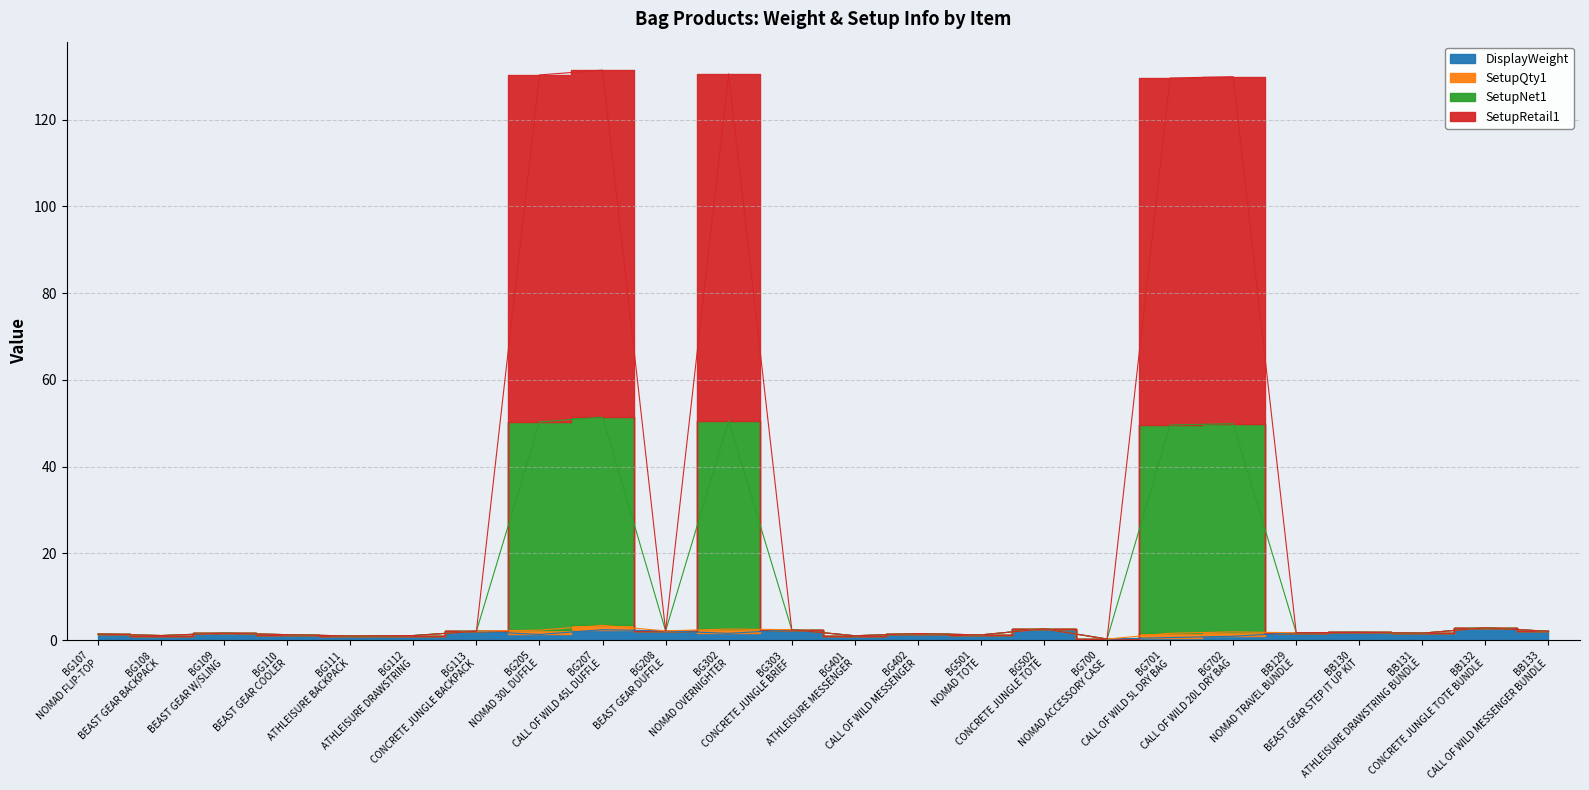

True or false: DisplayWeight and SetupNet1 intersect in this chart.

False